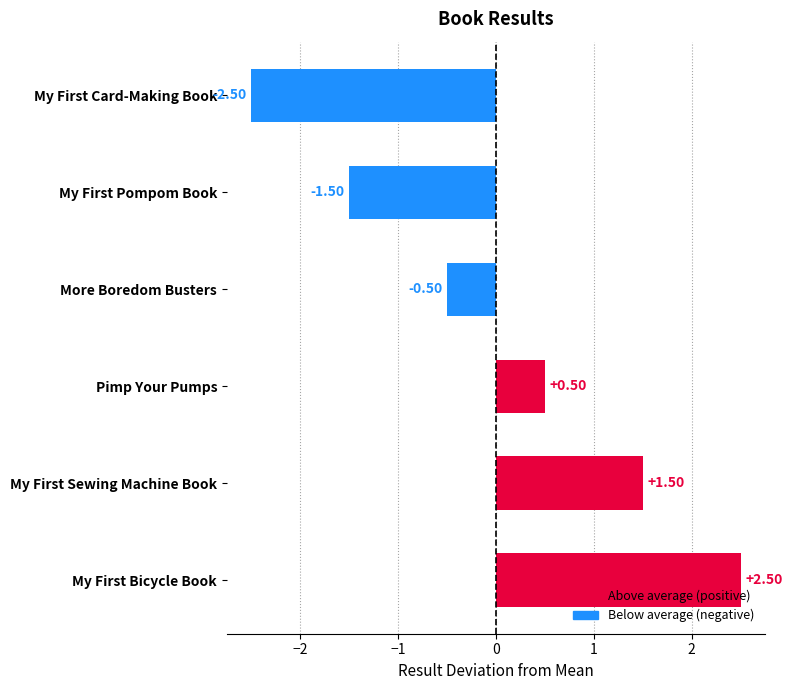

What is the difference between the values at Pimp Your Pumps and More Boredom Busters?

1.0